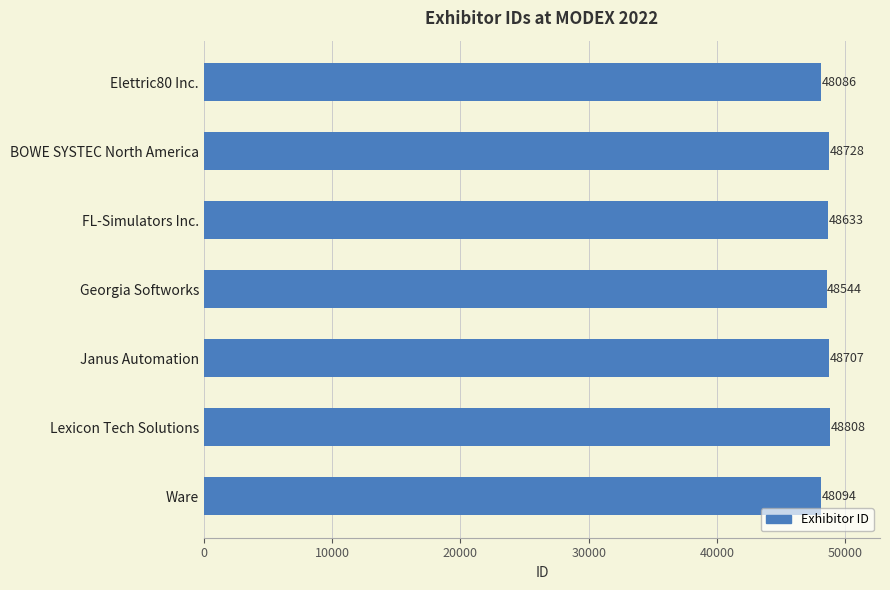

What is the greatest value displayed?

48808